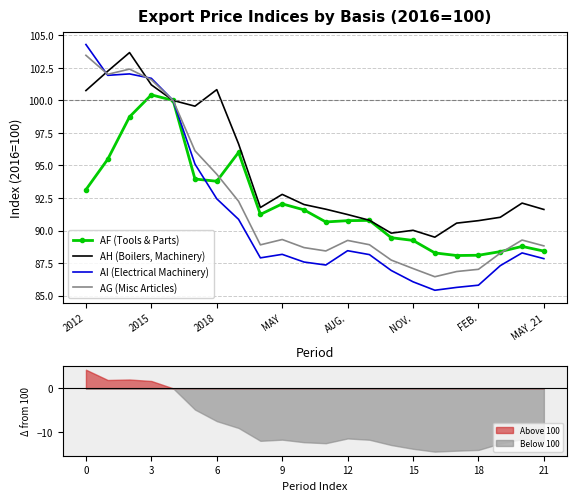

Is it true that AH (Boilers, Machinery) equals 100.8 at 2018?

True